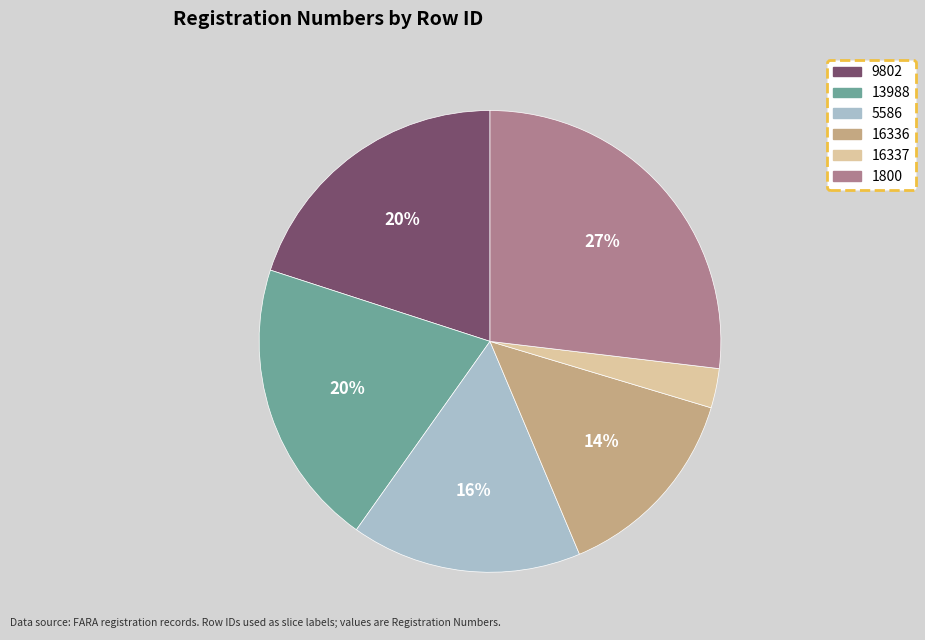

What is the largest slice in the pie chart?

1800